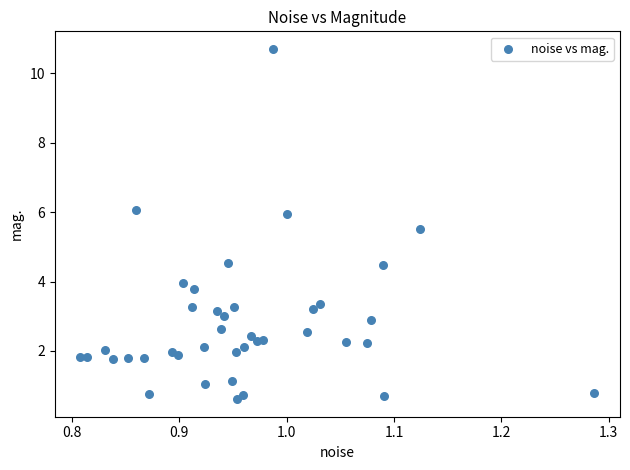

What is the range of X values (max minus min)?

0.5